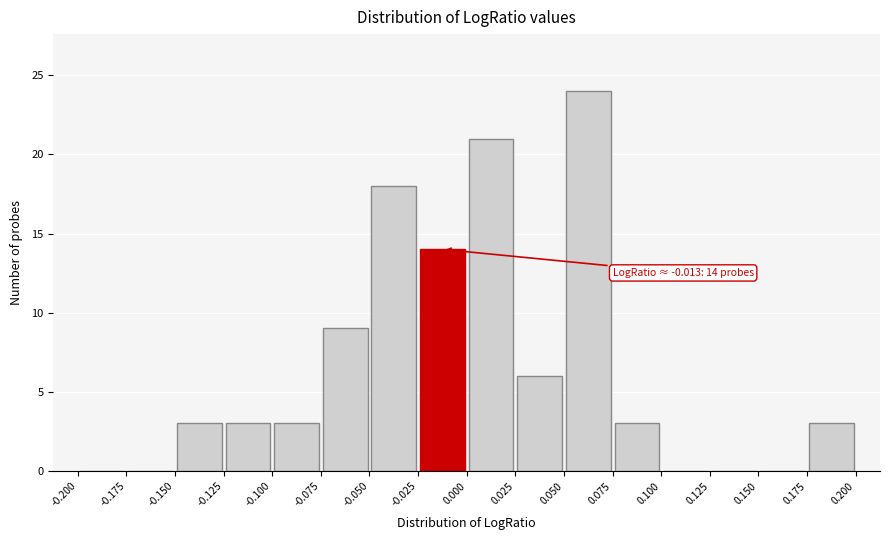

Which range on the x-axis has the tallest bar?

0.050 to 0.075